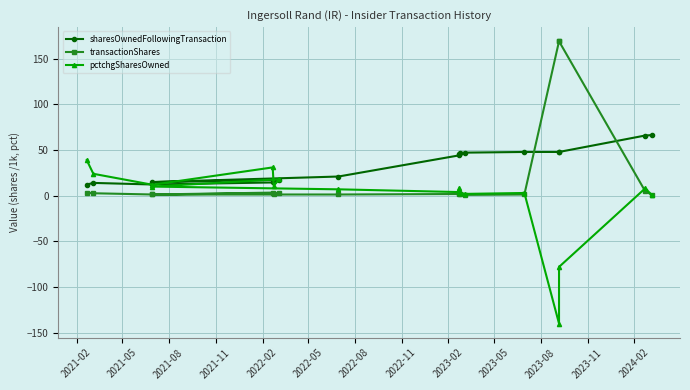

What are all the series names shown in the legend?

sharesOwnedFollowingTransaction, transactionShares, pctchgSharesOwned